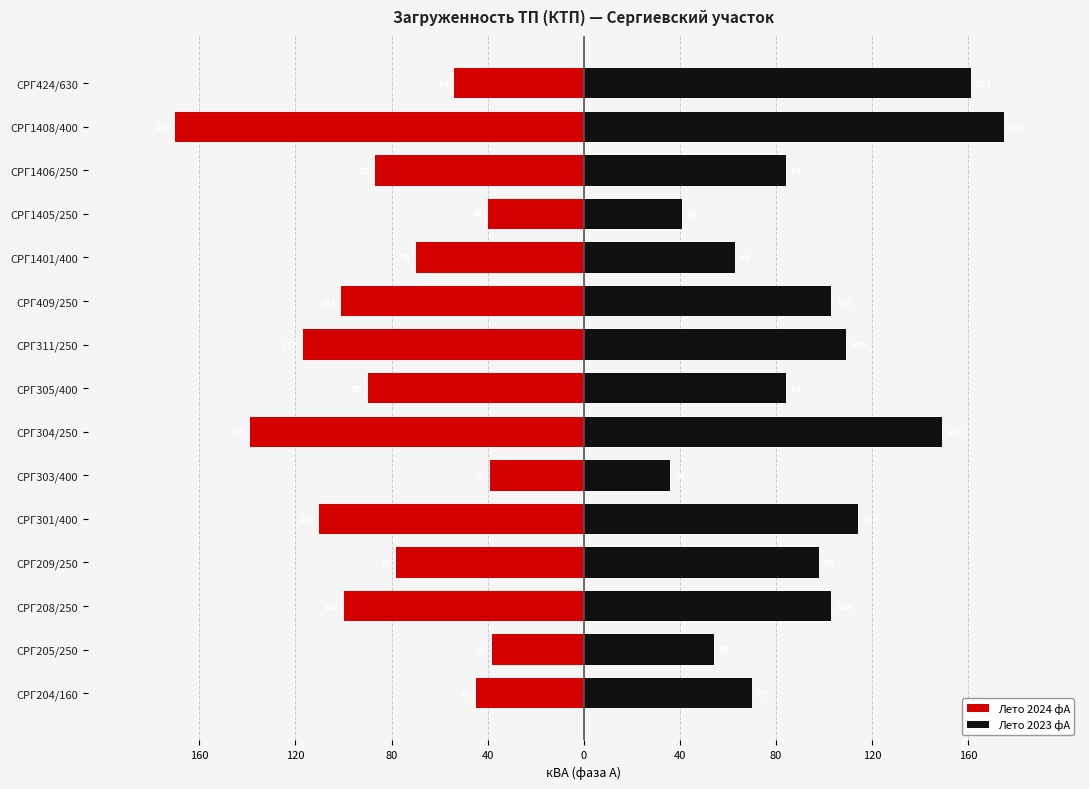

What is the greatest value displayed?

175